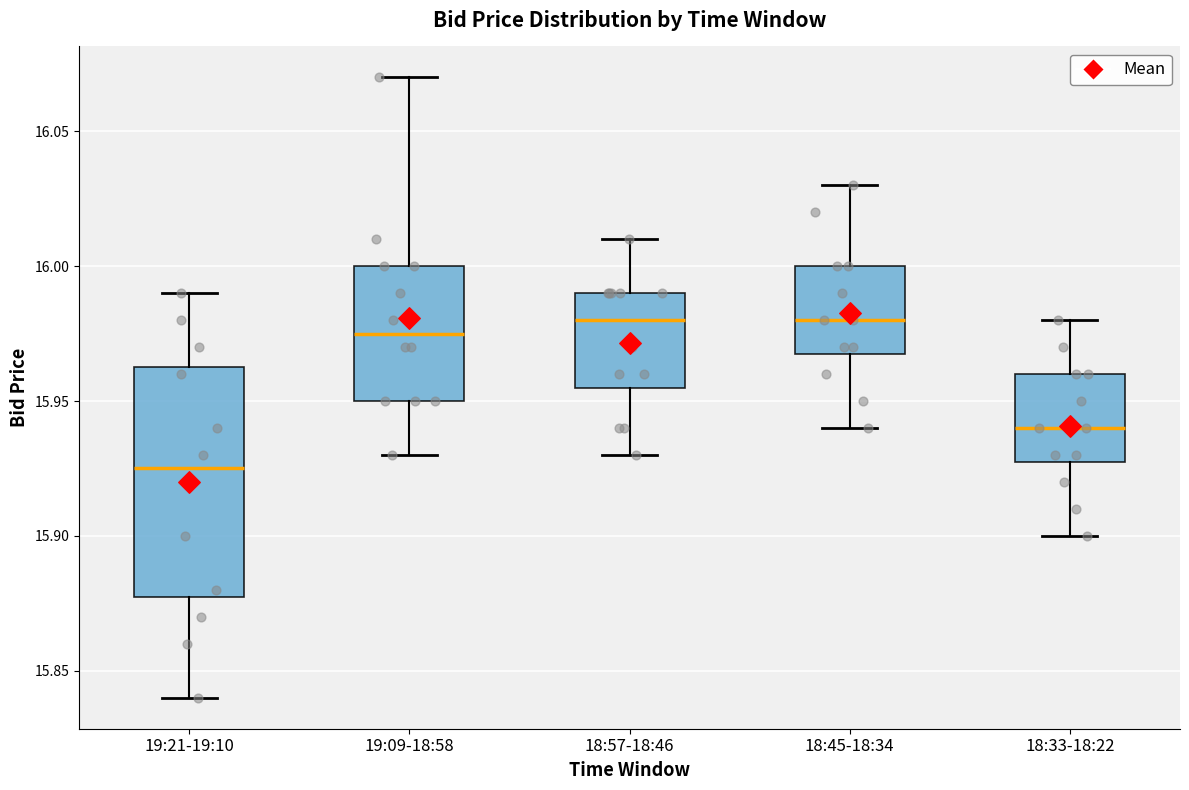

Reading left to right, transcribe this box plot: for each box, give where its median line is, the range the box spans, and where its two whiskers end, as read against the y-axis. The values are not printed on the chart, so give them approximately, as read against the axis.

19:21-19:10: median 15.925, box 15.880 to 15.965, whiskers 15.840 to 15.990
19:09-18:58: median 15.975, box 15.950 to 16.000, whiskers 15.930 to 16.070
18:57-18:46: median 15.980, box 15.955 to 15.990, whiskers 15.930 to 16.010
18:45-18:34: median 15.980, box 15.970 to 16.000, whiskers 15.940 to 16.030
18:33-18:22: median 15.940, box 15.930 to 15.960, whiskers 15.900 to 15.980